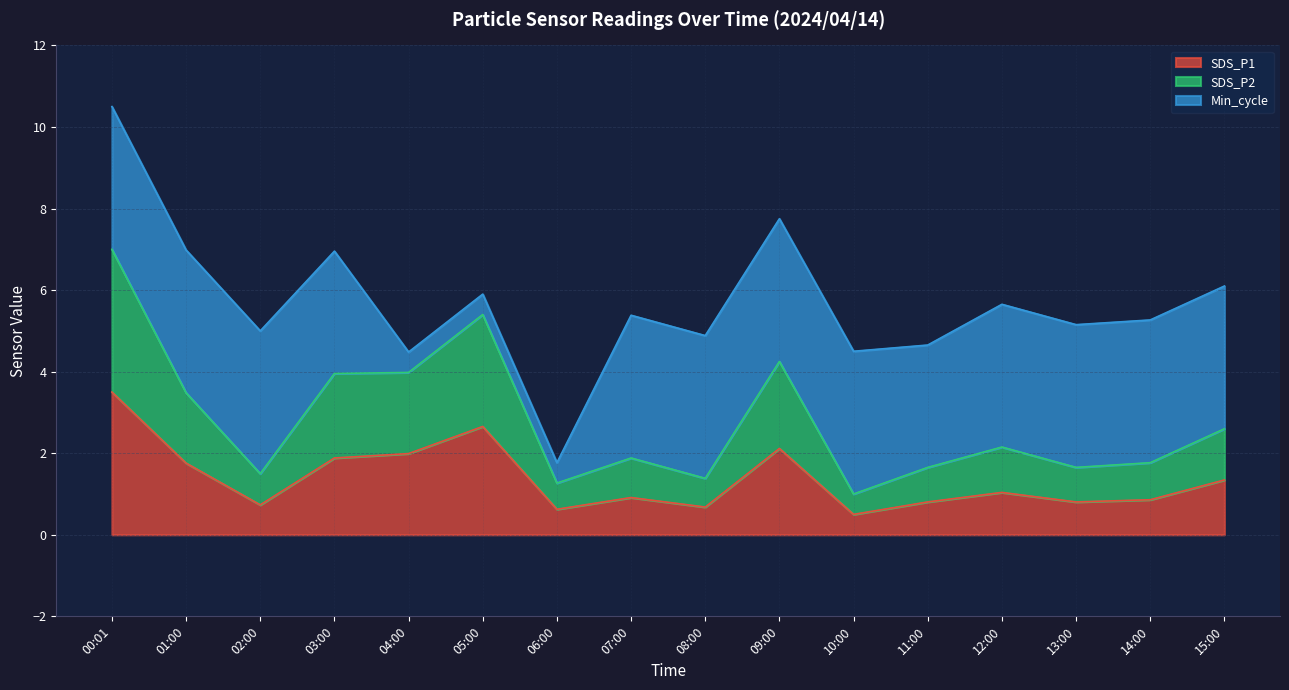

What is the total value across all series at 09:00?

7.7